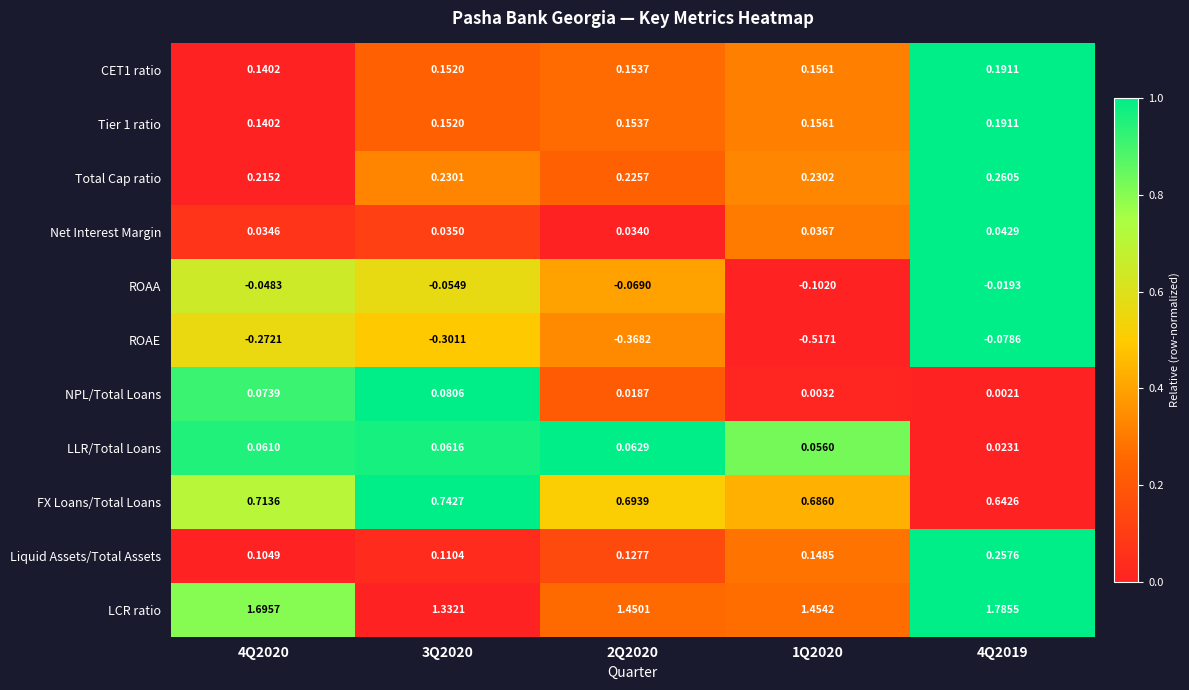

What is the total value across all series at 4Q2020?

2.9